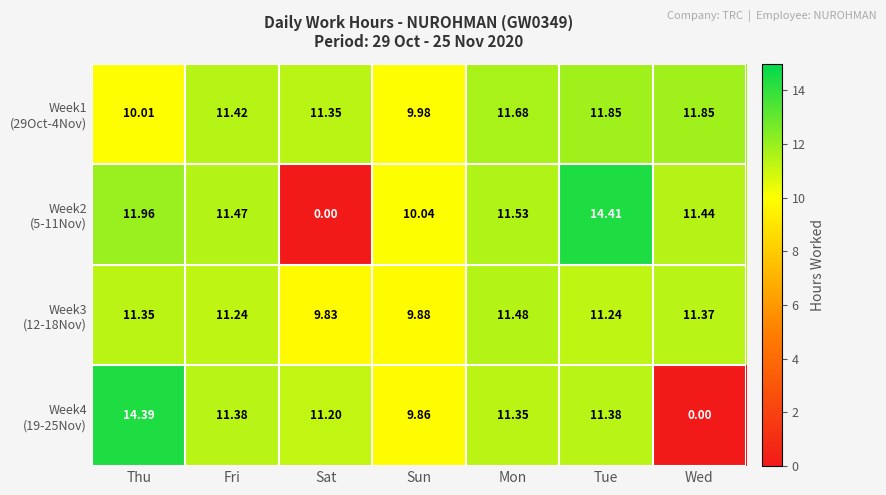

At which category does the chart reach its peak across all series?

Tue